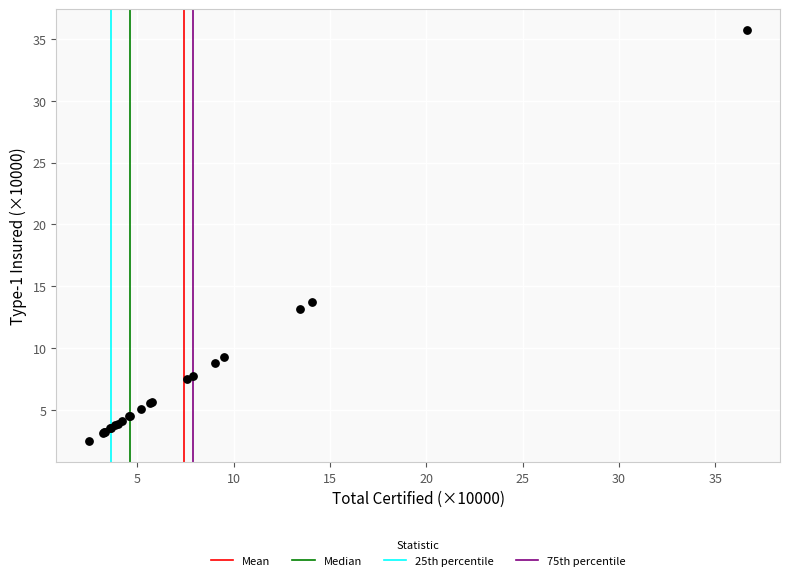

What Y value in the scatter plot is closest to 19?

13.7